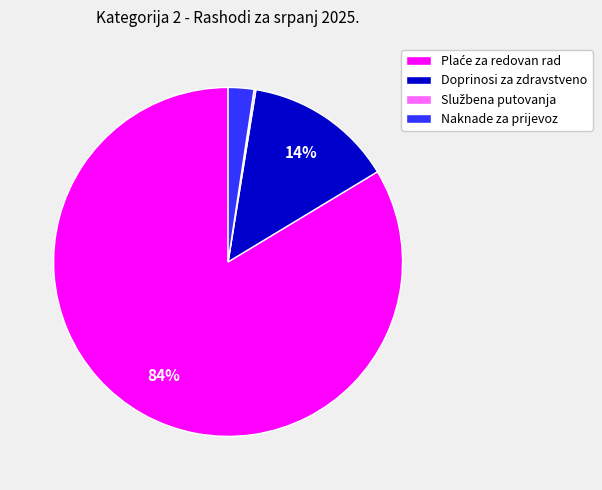

Between Naknade za prijevoz and Doprinosi za zdravstveno, which is larger?

Doprinosi za zdravstveno